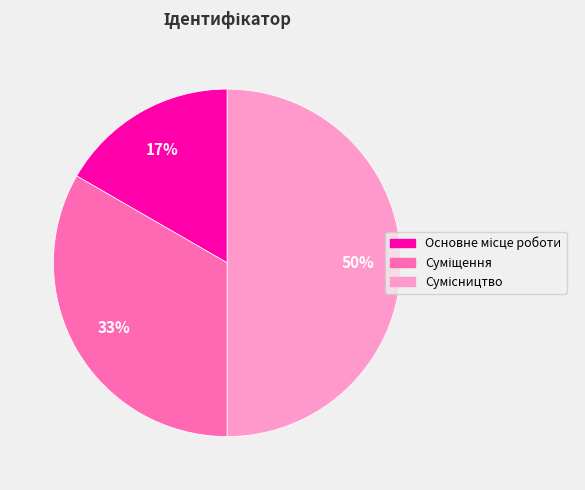

To the nearest percent, what is the difference between the largest and smallest slice percentages?

33%